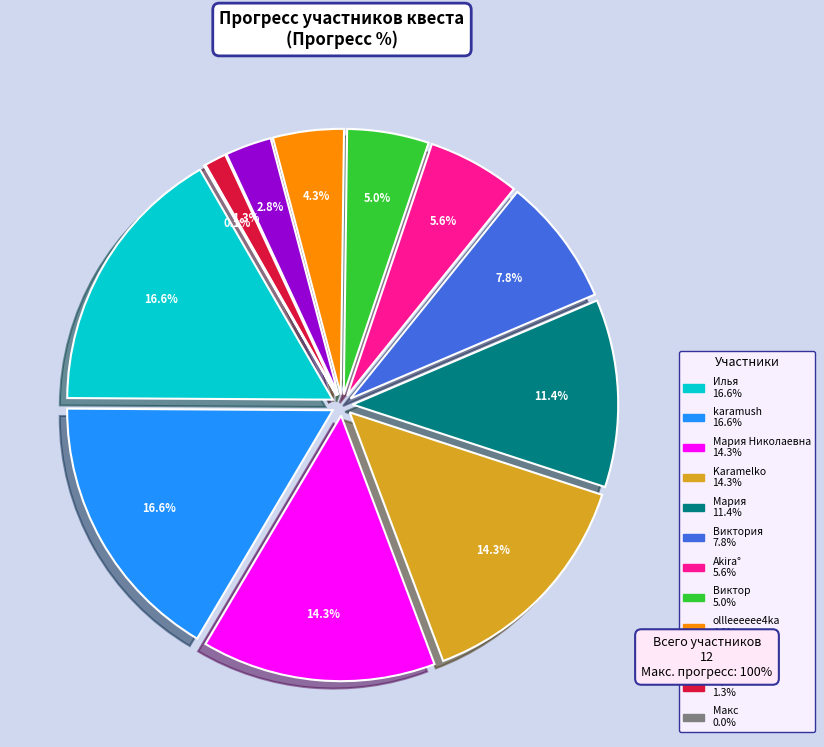

Which category has the smallest portion of the pie?

Макс